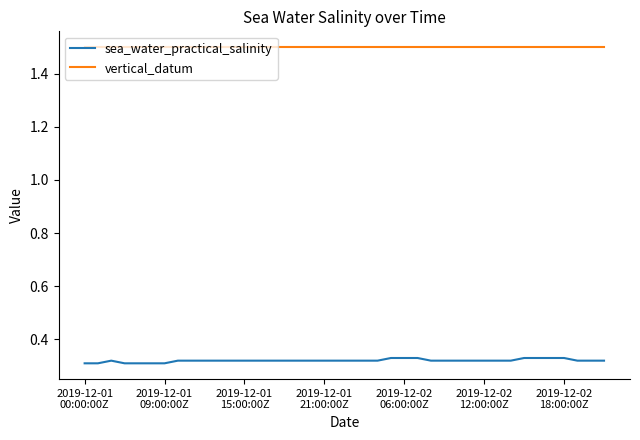

List the series in order of their overall mean, highest first.

vertical_datum, sea_water_practical_salinity